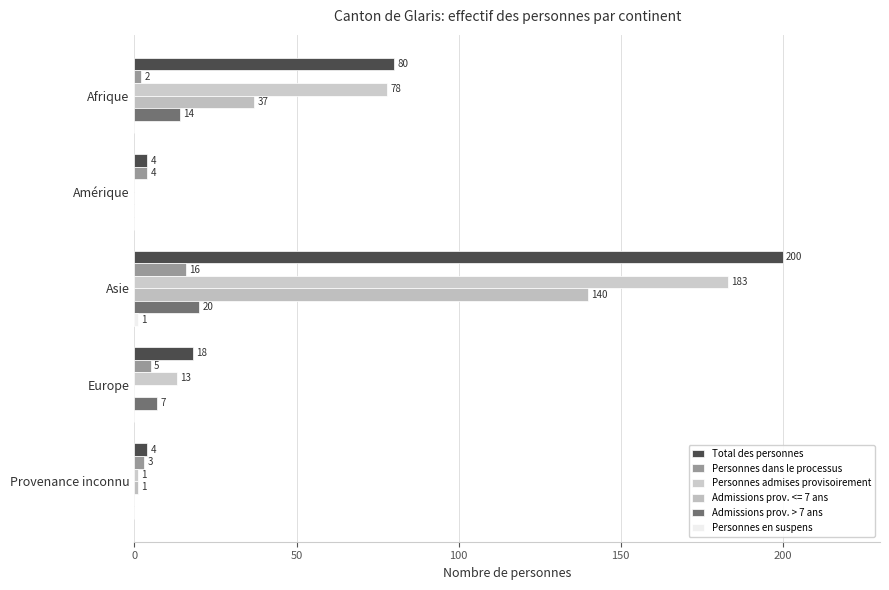

How many series are shown in this chart?

6